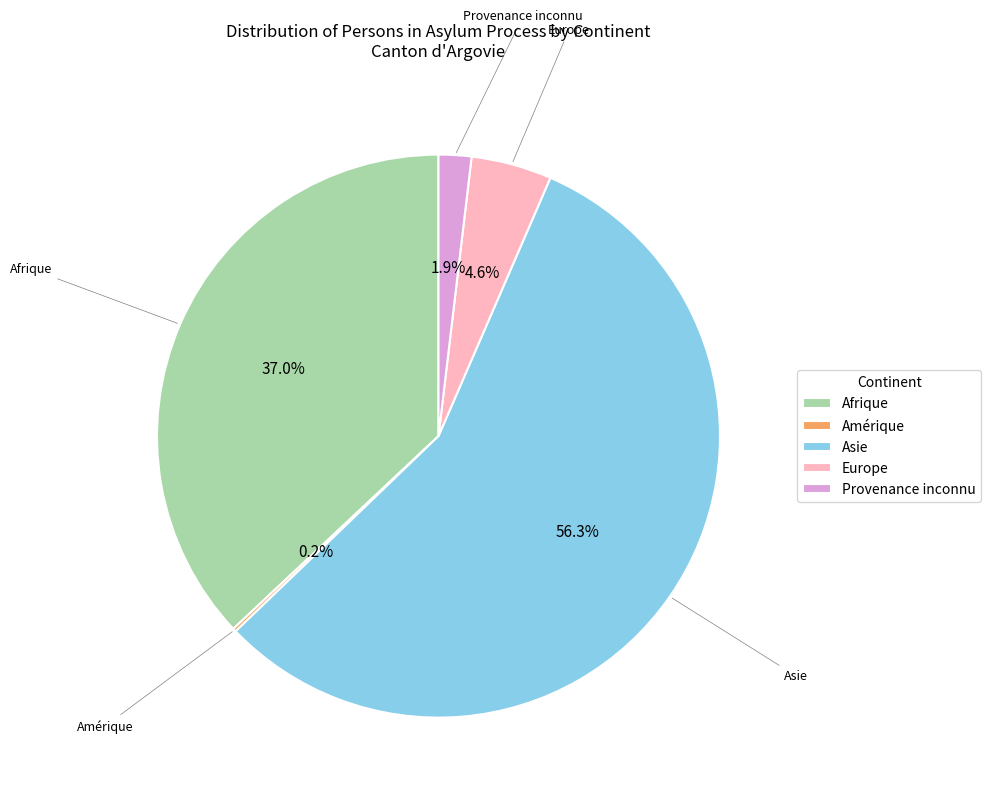

To the nearest percent, what is the difference between the largest and smallest slice percentages?

56%